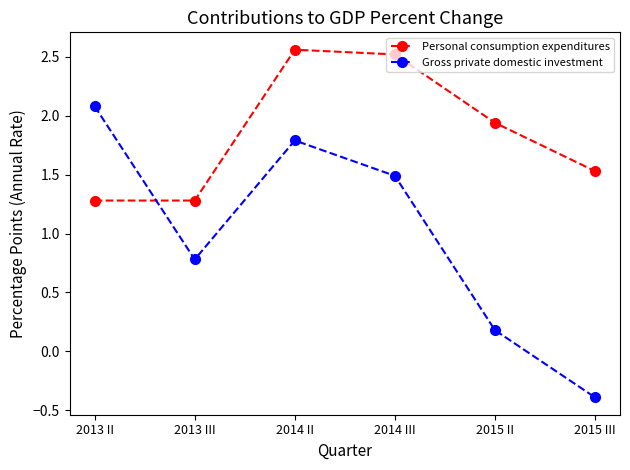

The value of Gross private domestic investment at 2015 II is 0.2. True or false?

True